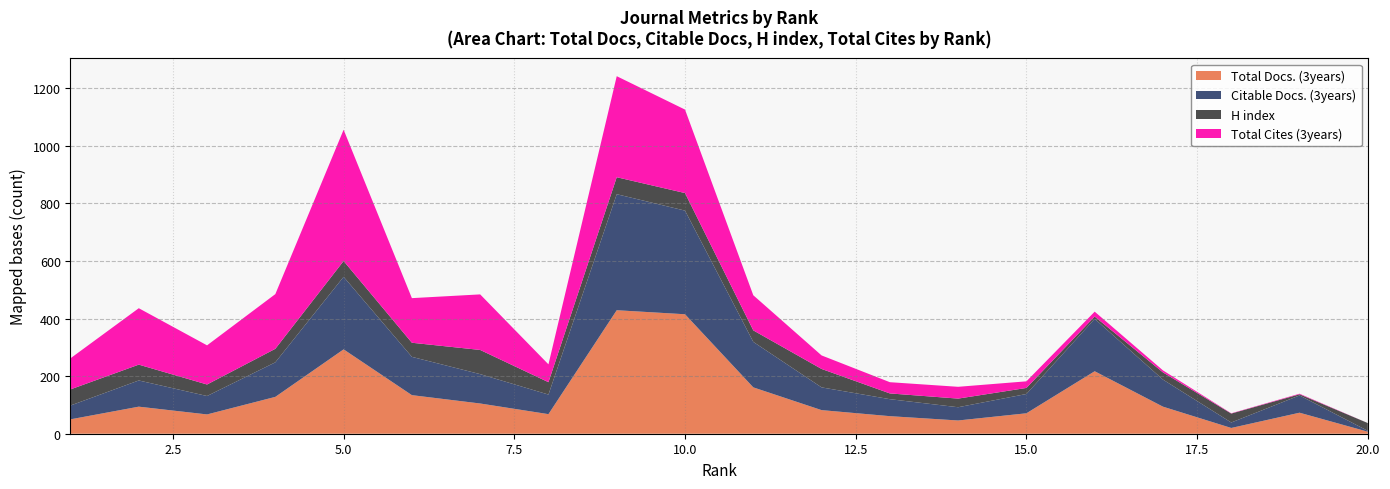

Reading left to right, what are all the values shown in this chart?

Total Docs. (3years): 1=50	2=94	3=67	4=128	5=293	6=134	7=105	8=68	9=429	10=415	11=161	12=82	13=61	14=46	15=71	16=217	17=94	18=20	19=73	20=7
Citable Docs. (3years): 1=48	2=91	3=64	4=120	5=252	6=133	7=102	8=68	9=403	10=360	11=158	12=79	13=59	14=46	15=67	16=182	17=94	18=19	19=60	20=3
H index: 1=56	2=55	3=40	4=47	5=55	6=49	7=84	8=43	9=59	10=61	11=40	12=64	13=20	14=30	15=21	16=8	17=25	18=31	19=4	20=27
Total Cites (3years): 1=108	2=196	3=136	4=190	5=456	6=155	7=193	8=62	9=351	10=290	11=122	12=47	13=39	14=41	15=23	16=17	17=7	18=1	19=2	20=0